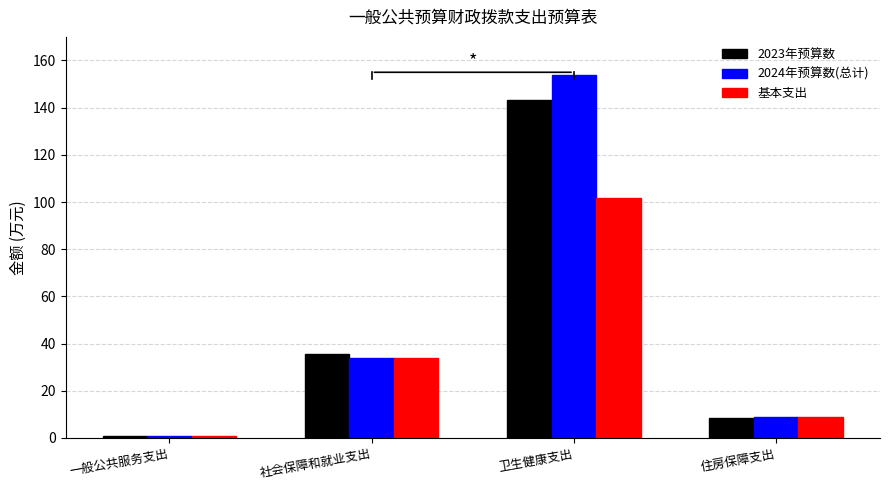

Reading right to left, extract all data points from this chart.

2023年预算数: 8.6	143.2	35.4	0.7
2024年预算数(总计): 9.0	153.9	34.0	0.7
基本支出: 9.0	101.5	34.0	0.7